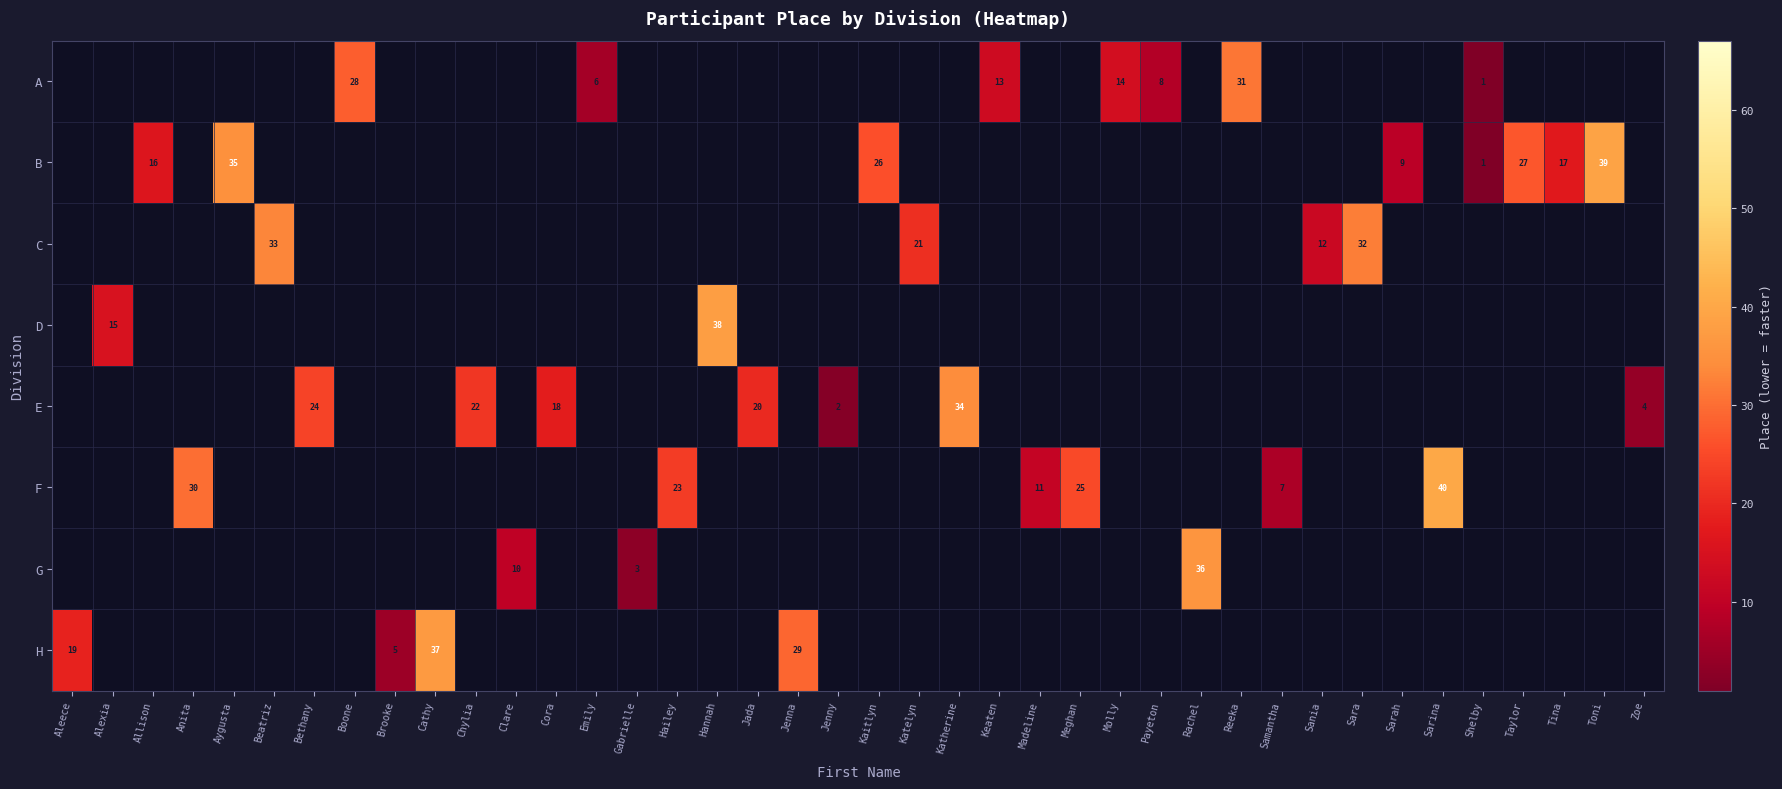

How many categories are shown in the chart?

40